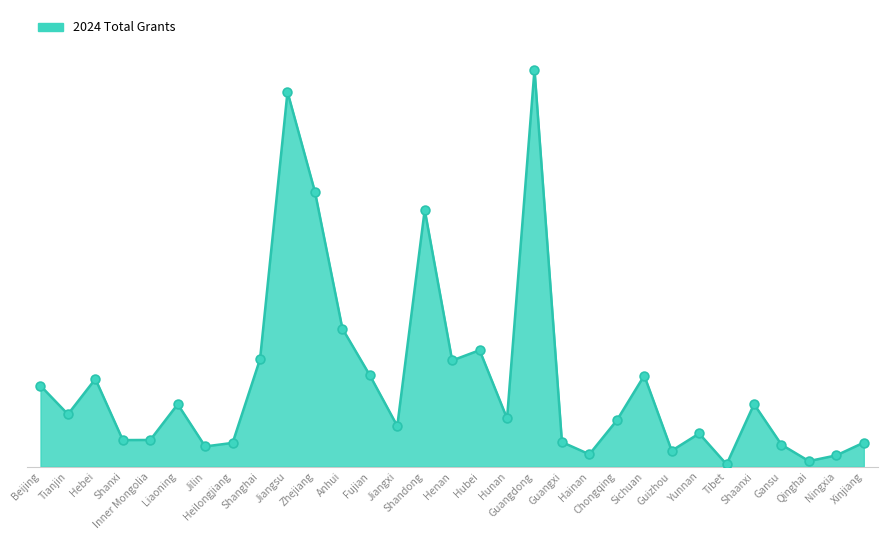

Which series has the widest spread of Y values?

2024 Total line